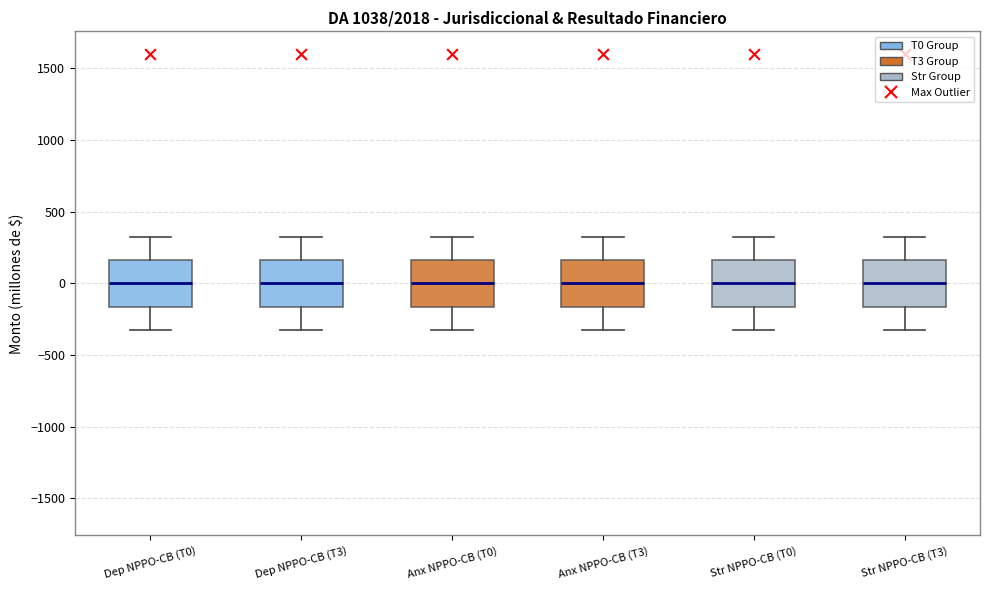

Where does the upper whisker of the box for Anx NPPO-CB (T0) end on the y-axis? The values are not printed on the chart, so give them approximately, as read against the axis.

300